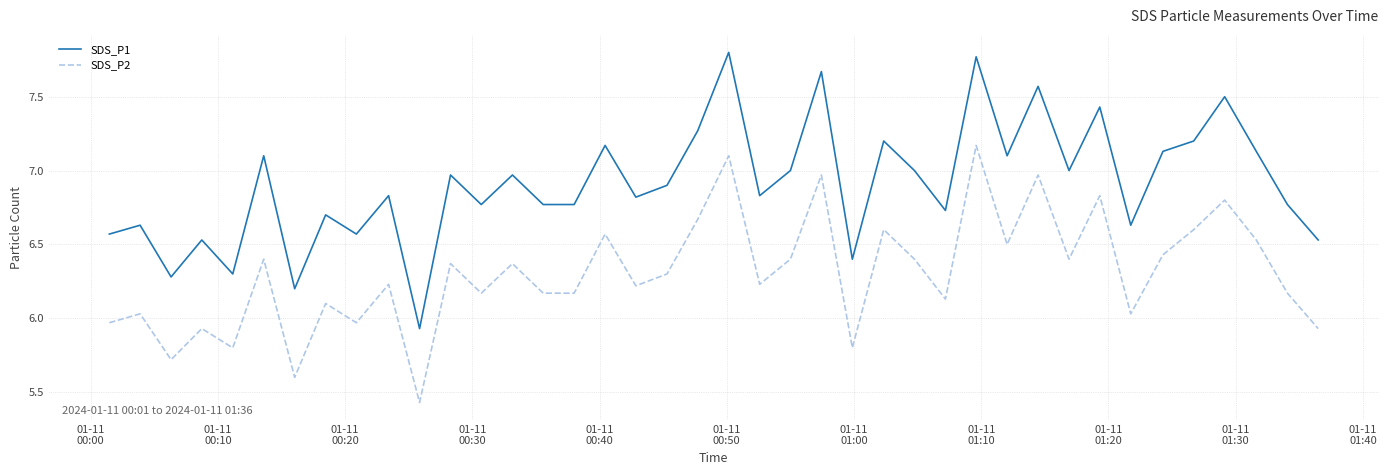

True or false: SDS_P1 and SDS_P2 intersect in this chart.

False